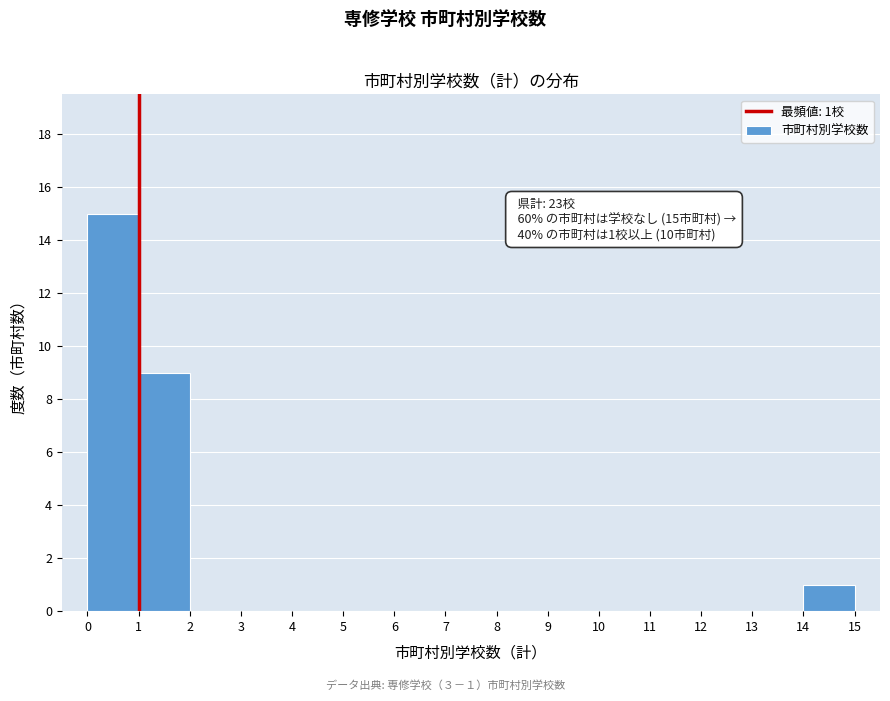

Which range on the x-axis has the tallest bar?

0 to 1